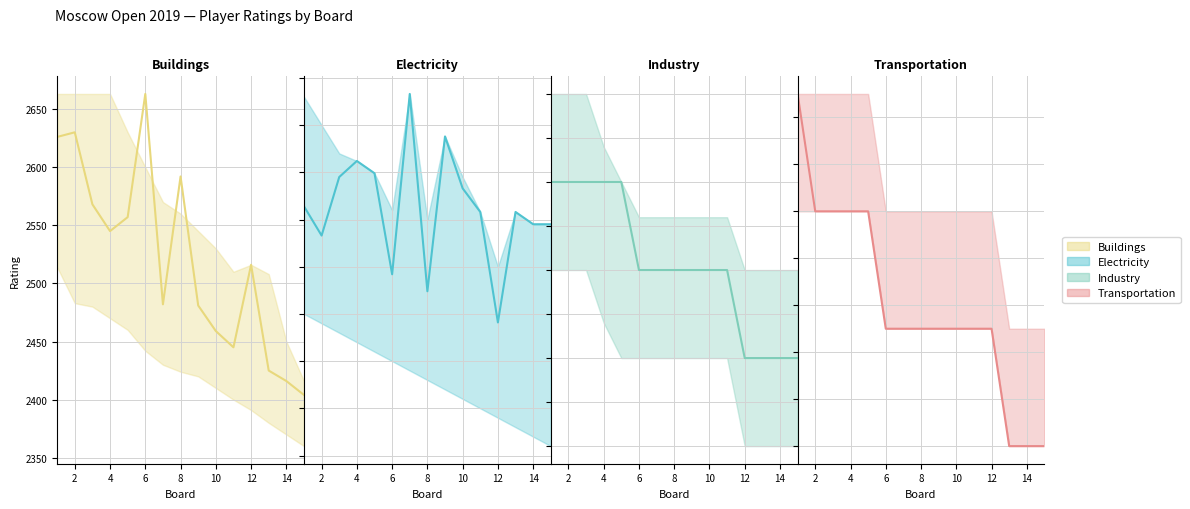

How many interior local peaks does the Electricity series have?

4